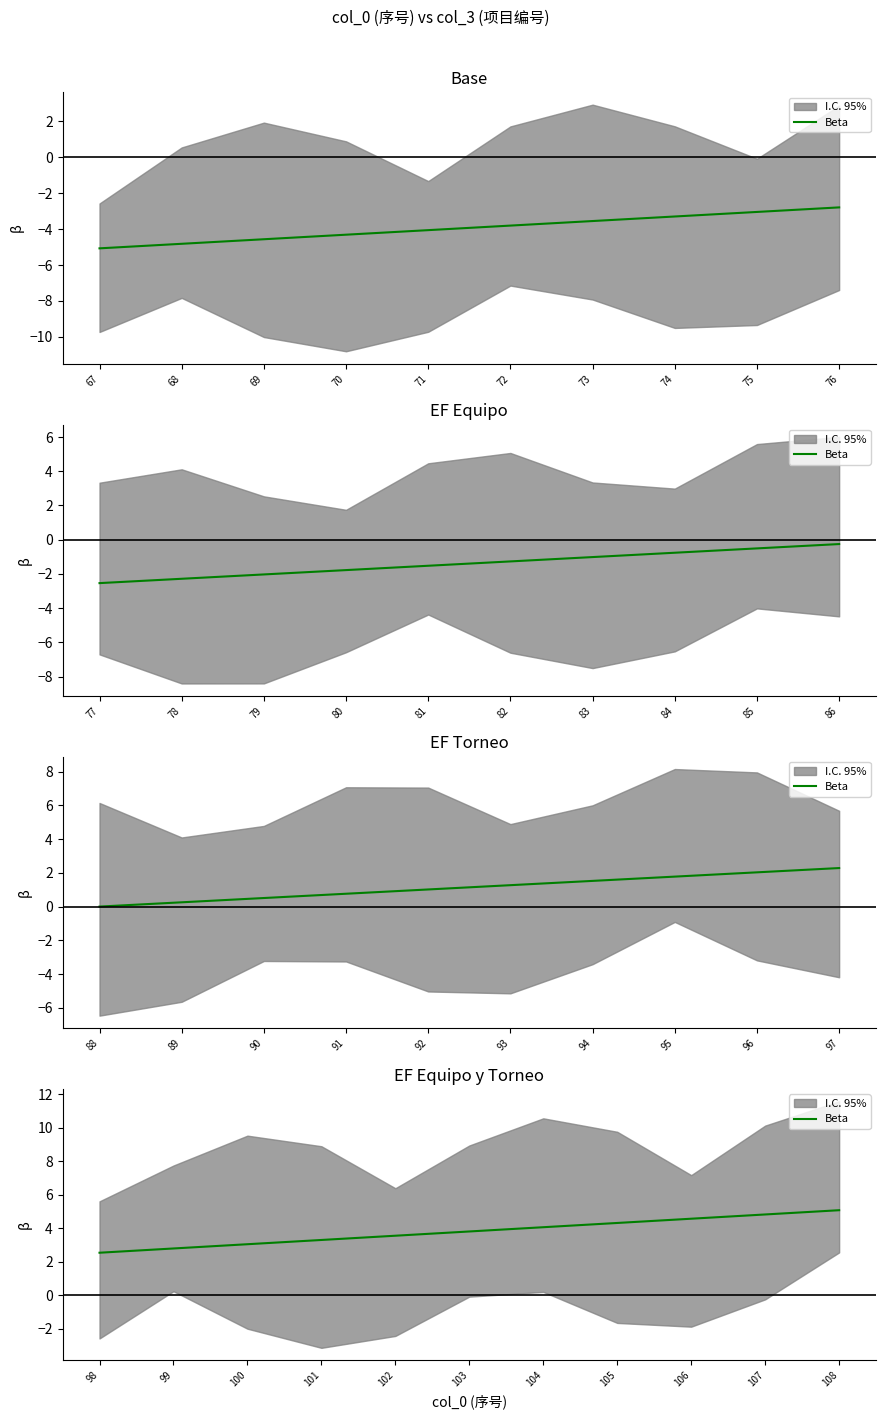

What is the difference between the values at 98 and 106?

2.0